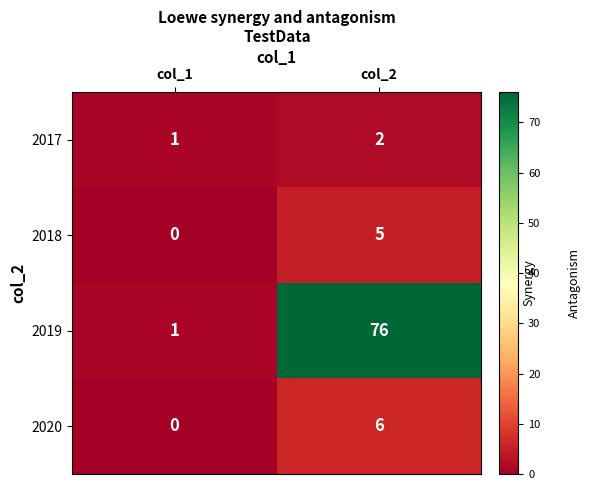

What is the sum of the 2019 values at col_2 and col_1?

77